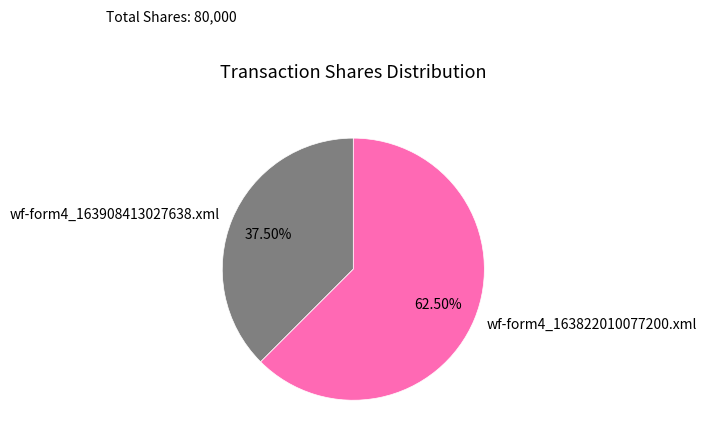

Which slice represents more than half of the pie?

wf-form4_163822010077200.xml